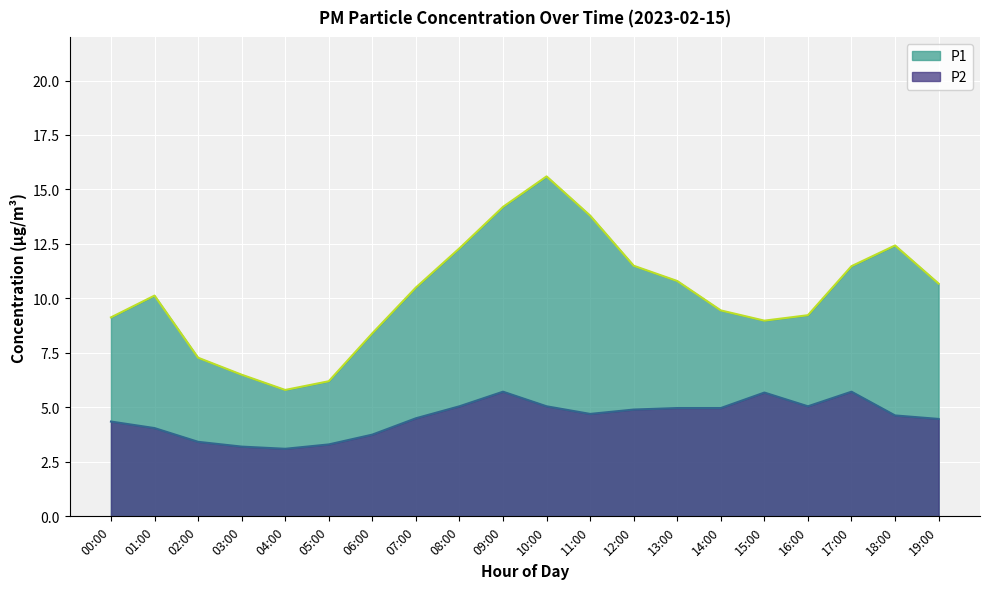

Where is the first local maximum for P1?

01:00